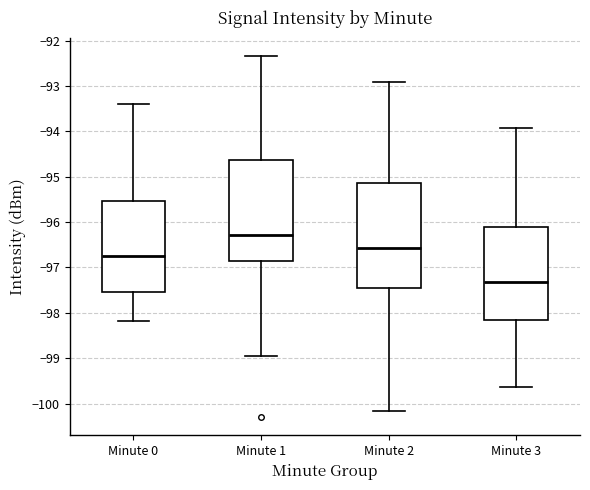

Comparing the boxes themselves (not the whiskers), which one is the tallest?

Minute 2